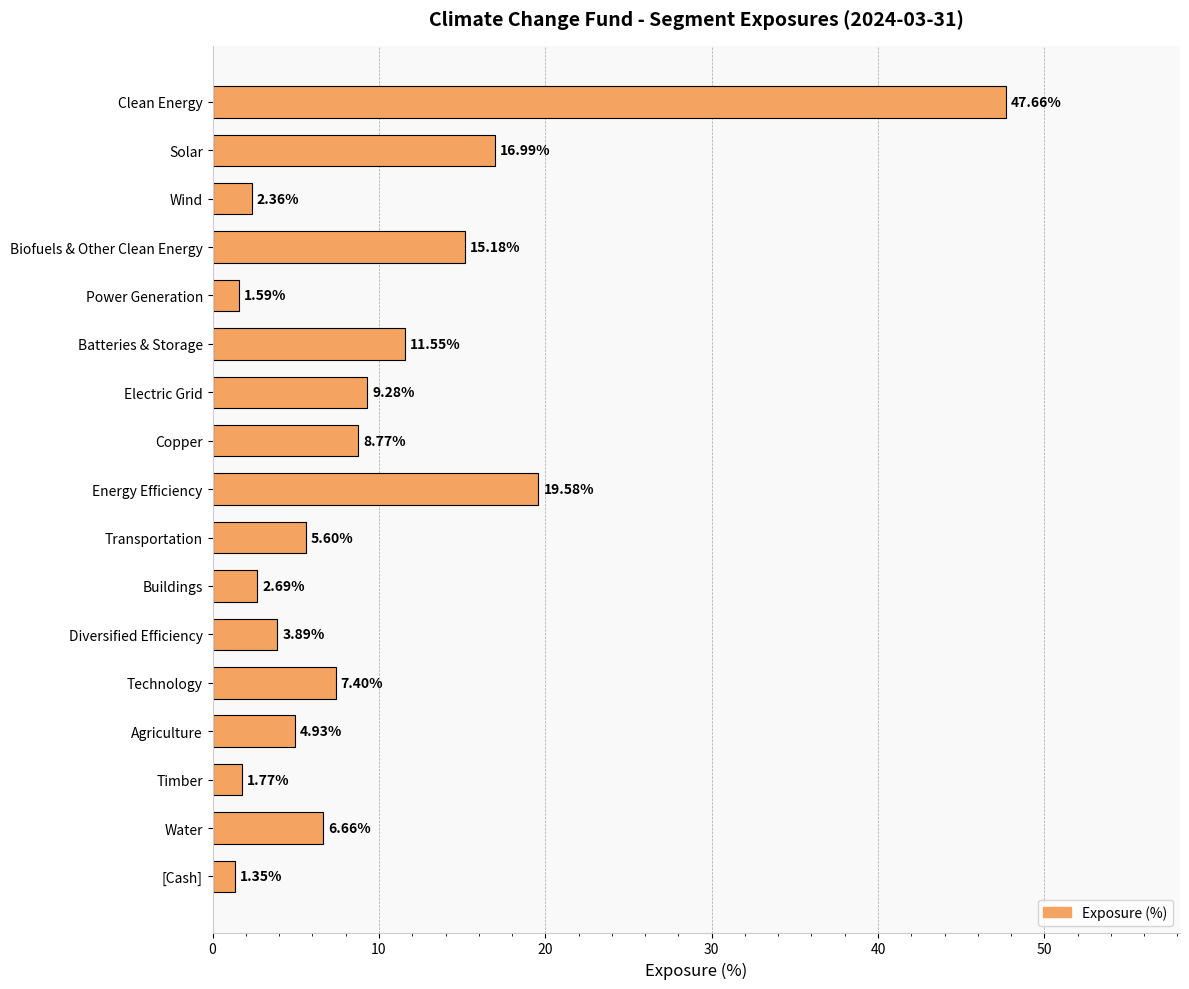

Which label corresponds to the smallest value in the chart?

[Cash]